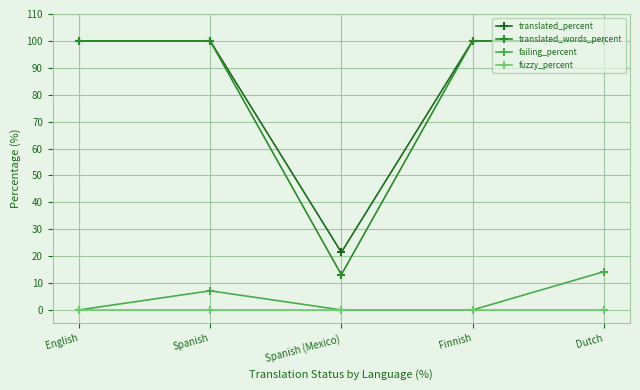

The value of translated_percent at Dutch is 100.0. True or false?

True